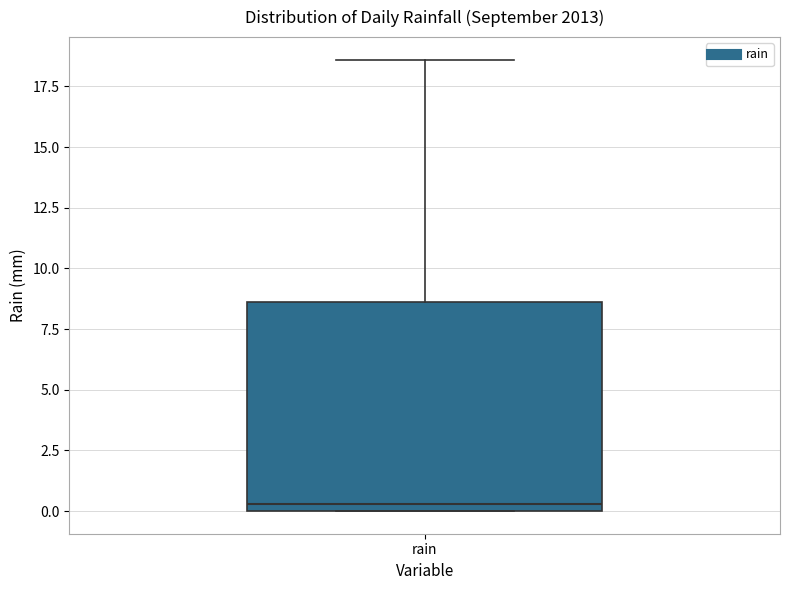

Read this box plot against the y-axis: the position of the median line, the range covered by the box, and the ends of both whiskers. The values are not printed on the chart, so give them approximately, as read against the axis.

median 0.5, box 0.0 to 8.5, whiskers 0.0 to 18.5